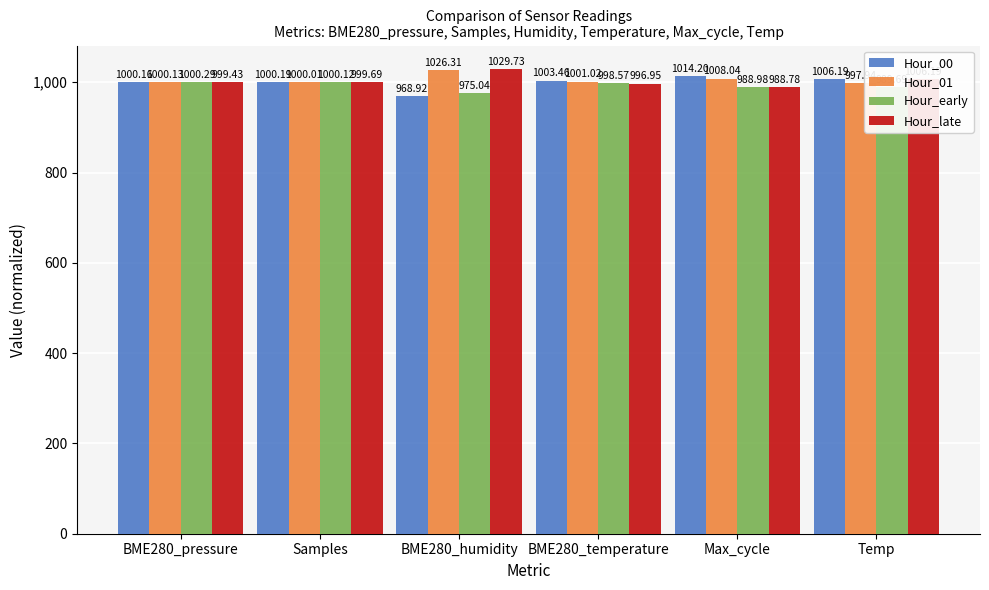

Where is Hour_00 nearest to the value 991?

BME280_pressure